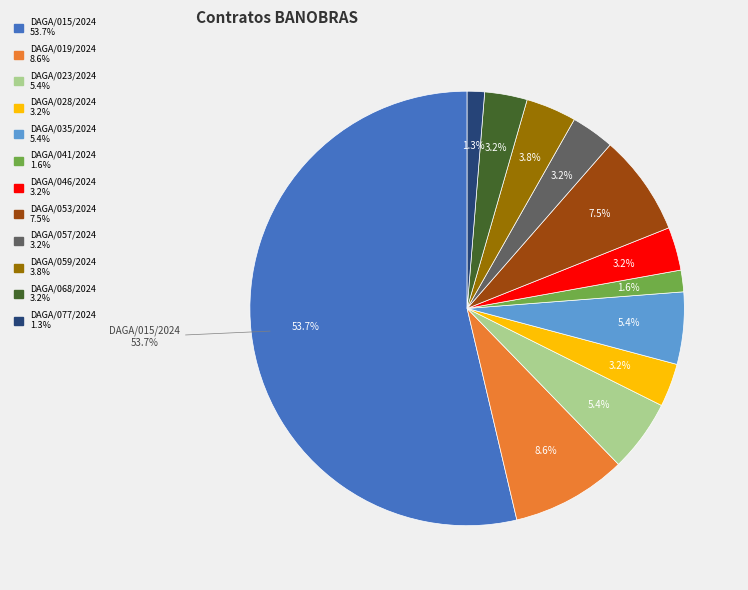

Is DAGA/059/2024 the majority of the pie?

No